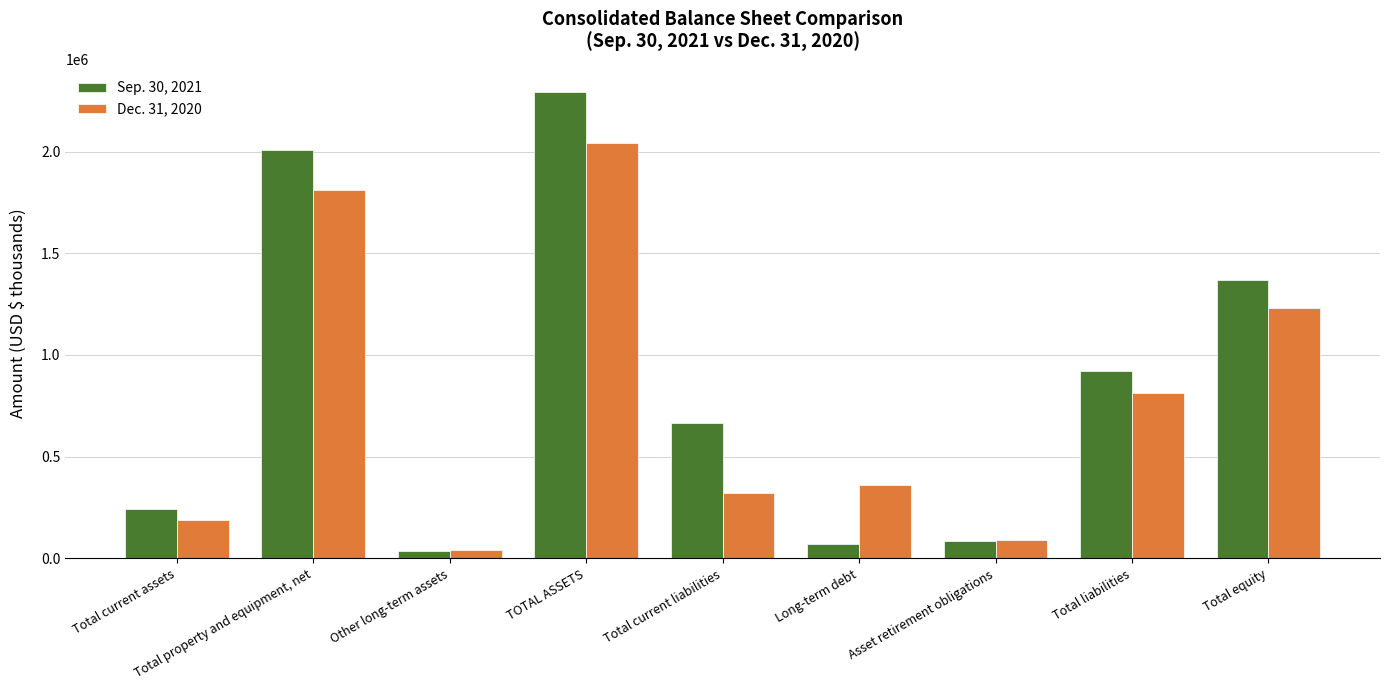

Reading right to left, list all the values displayed in this chart.

Sep. 30, 2021: Total equity=1369158	Total liabilities=922079	Asset retirement obligations=85120	Long-term debt=72000	Total current liabilities=663895	TOTAL ASSETS=2291237	Other long-term assets=37883	Total property and equipment, net=2008422	Total current assets=244932
Dec. 31, 2020: Total equity=1228804	Total liabilities=815136	Asset retirement obligations=91864	Long-term debt=360000	Total current liabilities=321994	TOTAL ASSETS=2043940	Other long-term assets=40723	Total property and equipment, net=1812796	Total current assets=190421